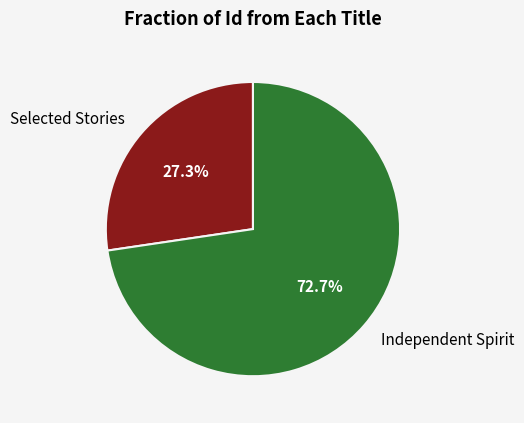

True or false: Independent Spirit accounts for 62% of the total.

False